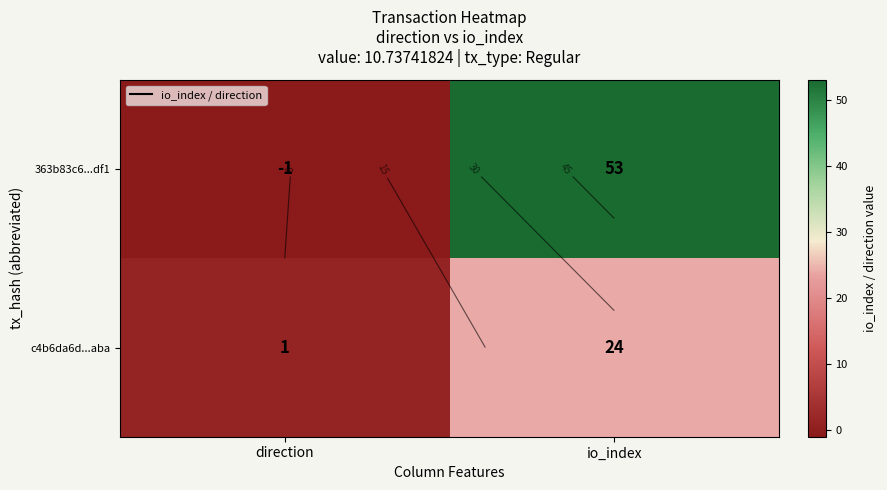

List the labels in order of c4b6da6d...aba value, largest first.

io_index, direction